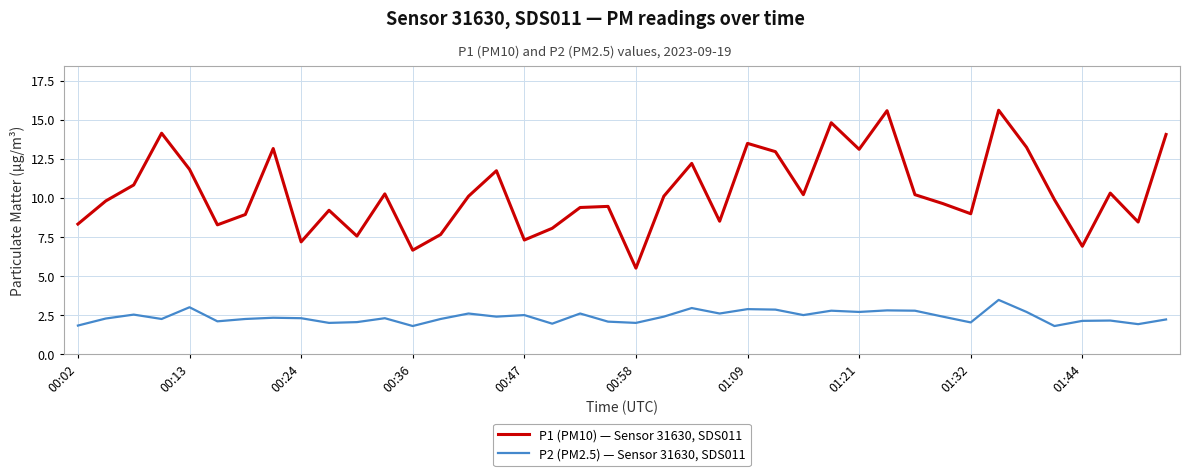

What are all the series names shown in the legend?

P1 (PM10) — Sensor 31630, SDS011, P2 (PM2.5) — Sensor 31630, SDS011